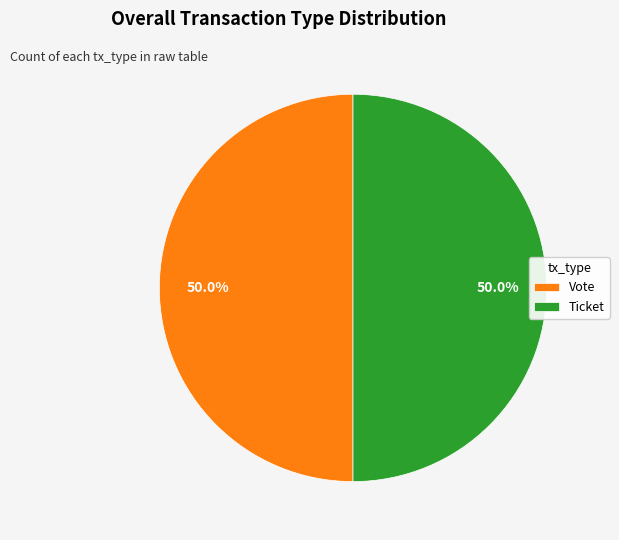

What percentage do Vote and Ticket together represent?

100.0%